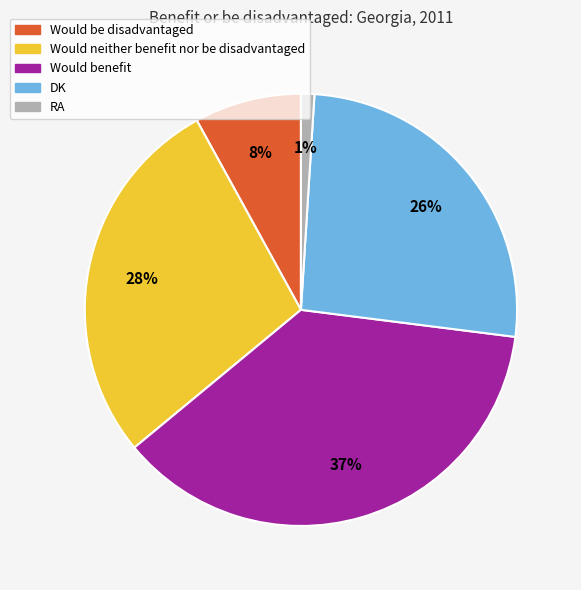

Is there any slice that represents more than half of the pie?

No